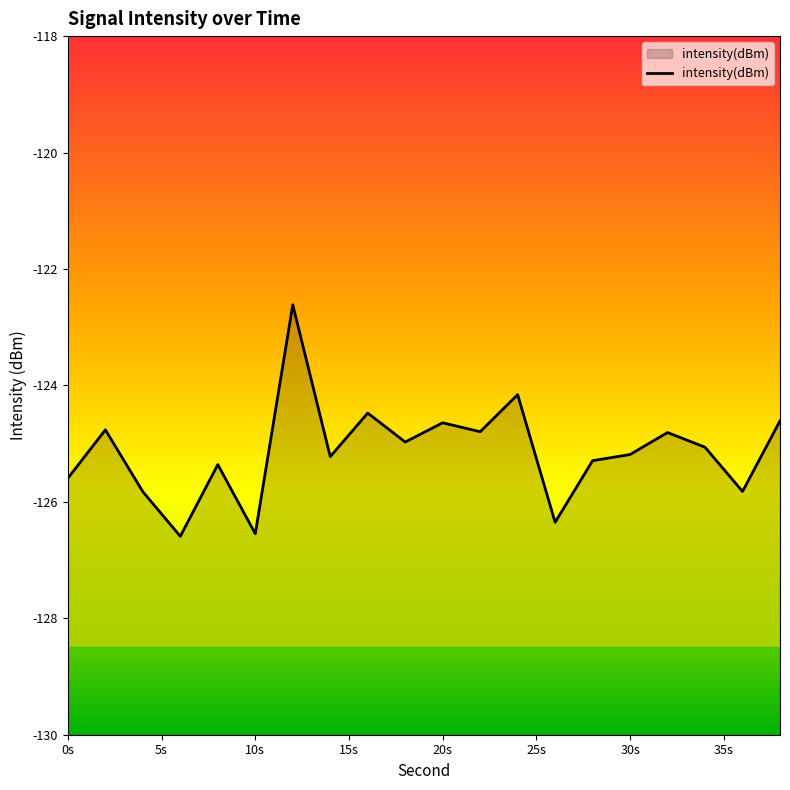

True or false: the data shows -168.1 at 20s.

False